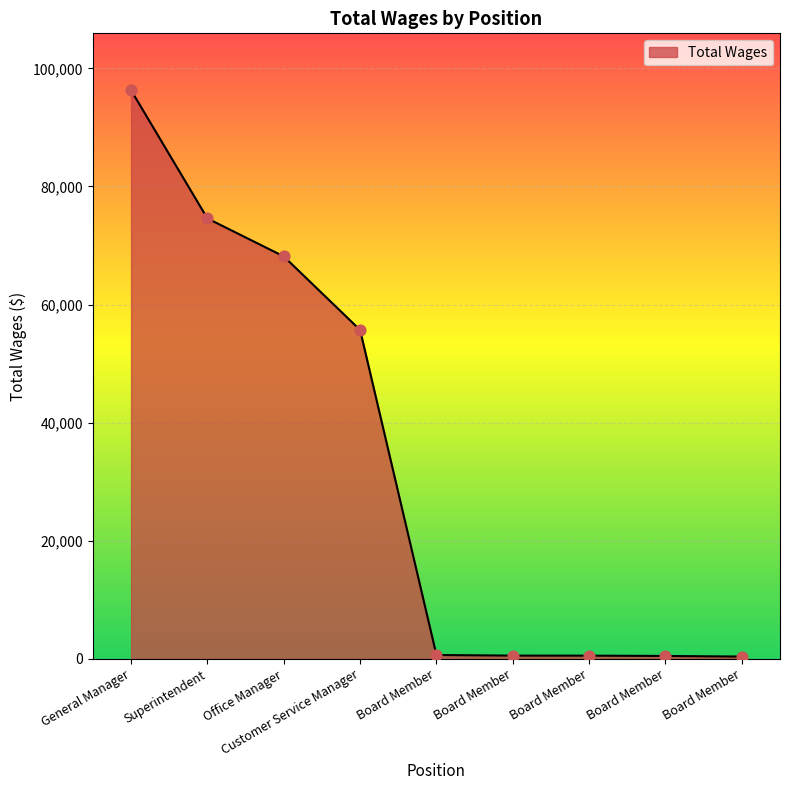

Is this an area chart (filled region under the line)?

Yes